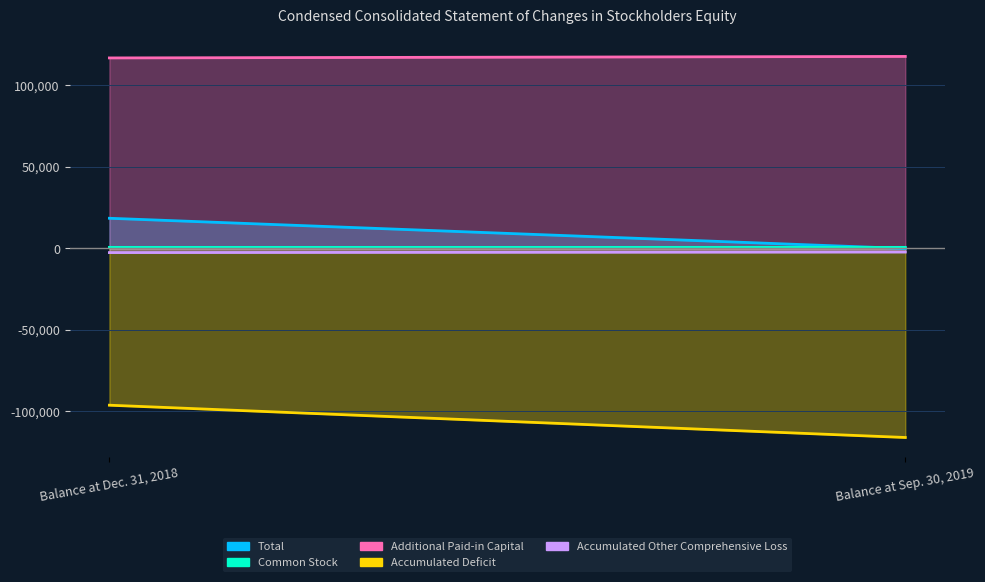

Does the chart display data point markers on the line(s)?

No